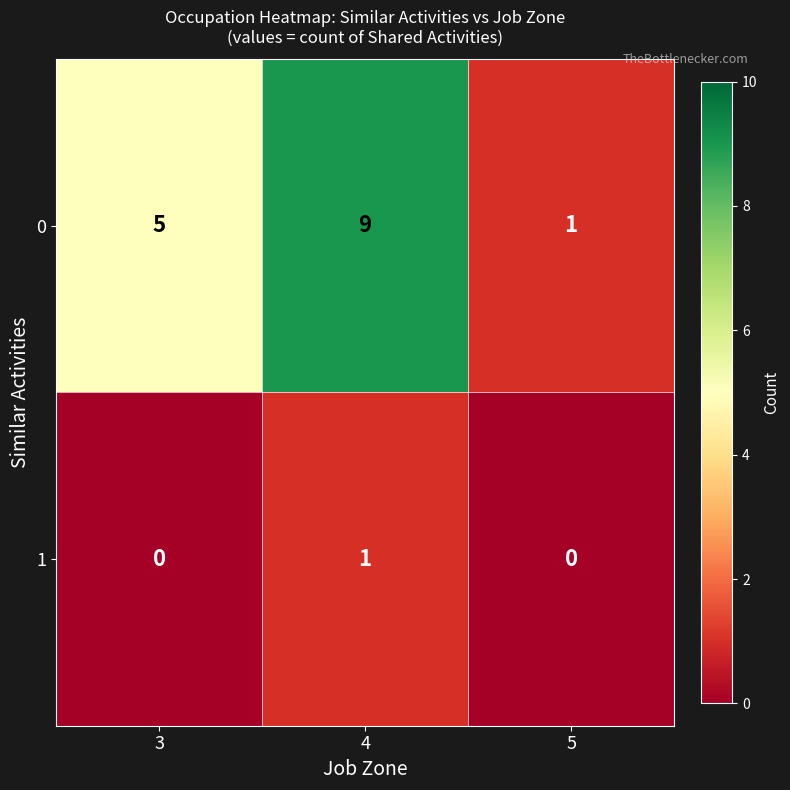

Between 3 and 5, which series saw the biggest shift?

0